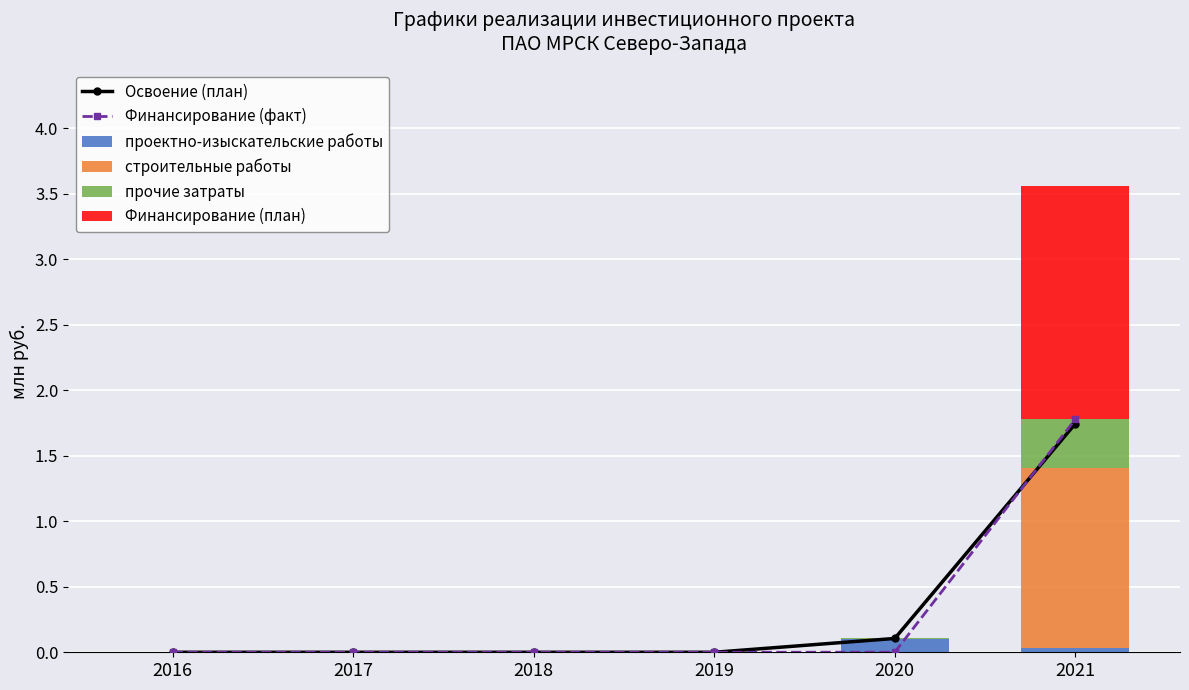

How many строительные работы values are between 0 and 1?

5